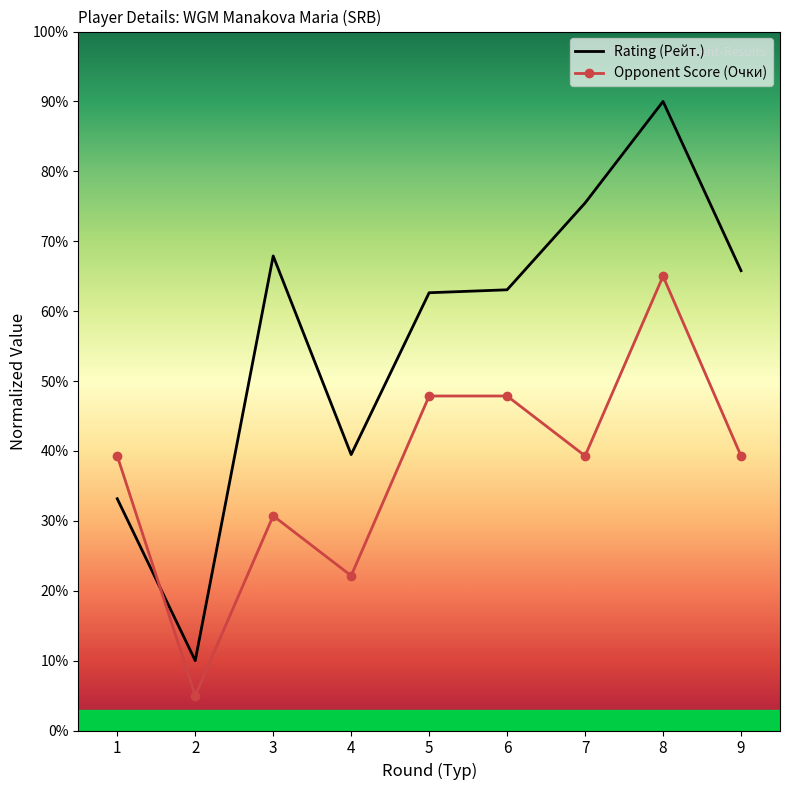

Where does the Rating (Рейт.) series first go above 63?

3